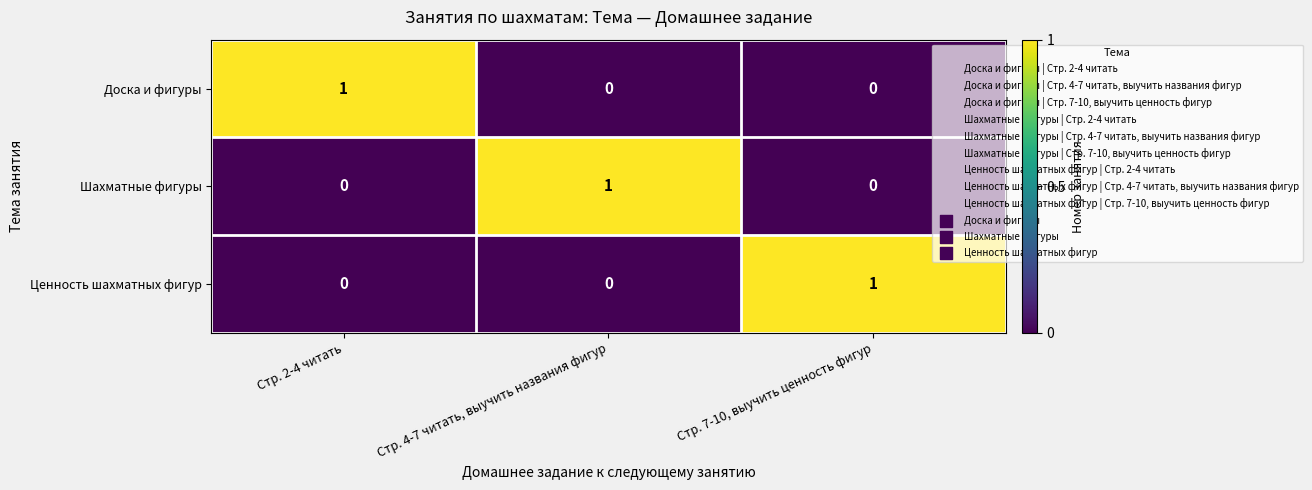

Count the Ценность шахматных фигур values in the range 0 to 1.

3